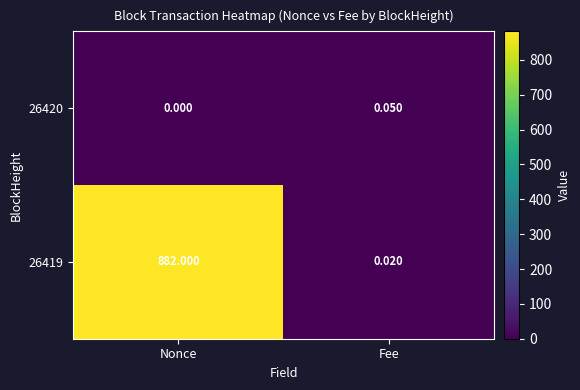

How many data points in 26420 are above 0?

1